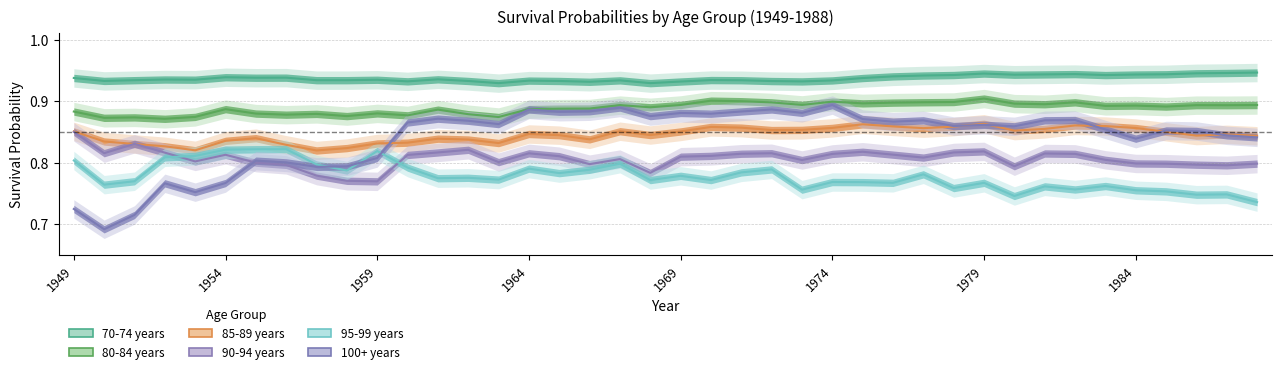

What is the lowest value of the 90-94 years series?

0.8